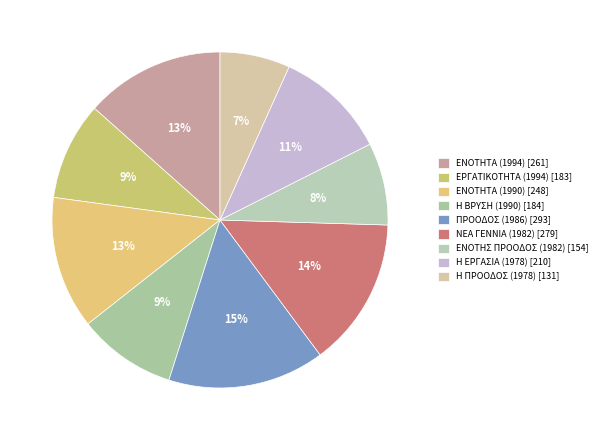

Count the number of slices in the pie.

9